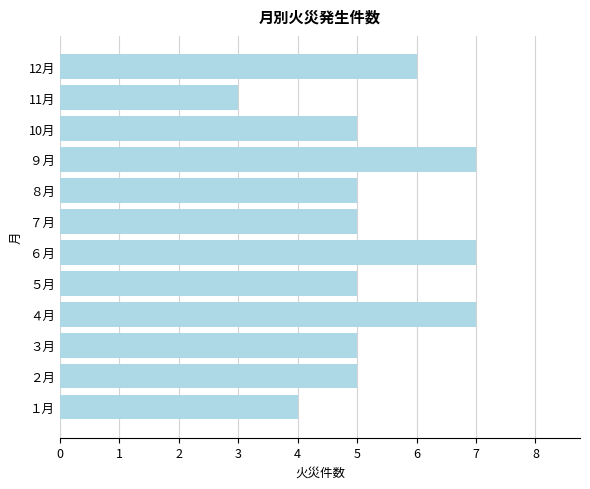

How many bars are there in total?

12